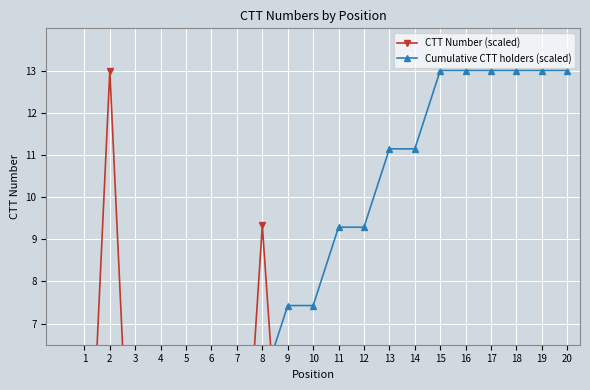

True or false: Cumulative CTT holders (scaled) has more than 1 points higher than both neighbors.

False